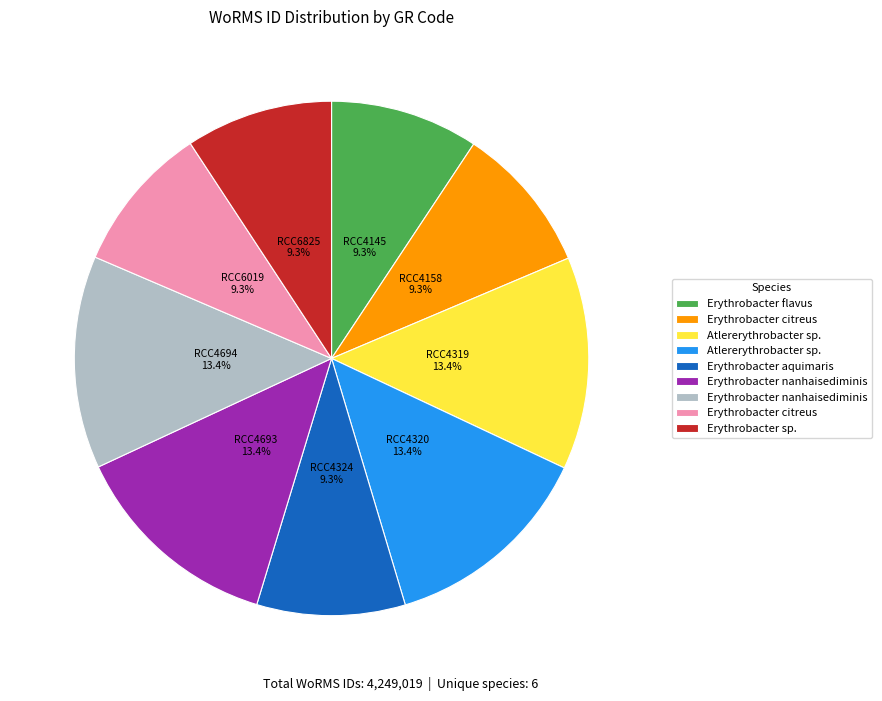

Is there any slice that represents more than half of the pie?

No